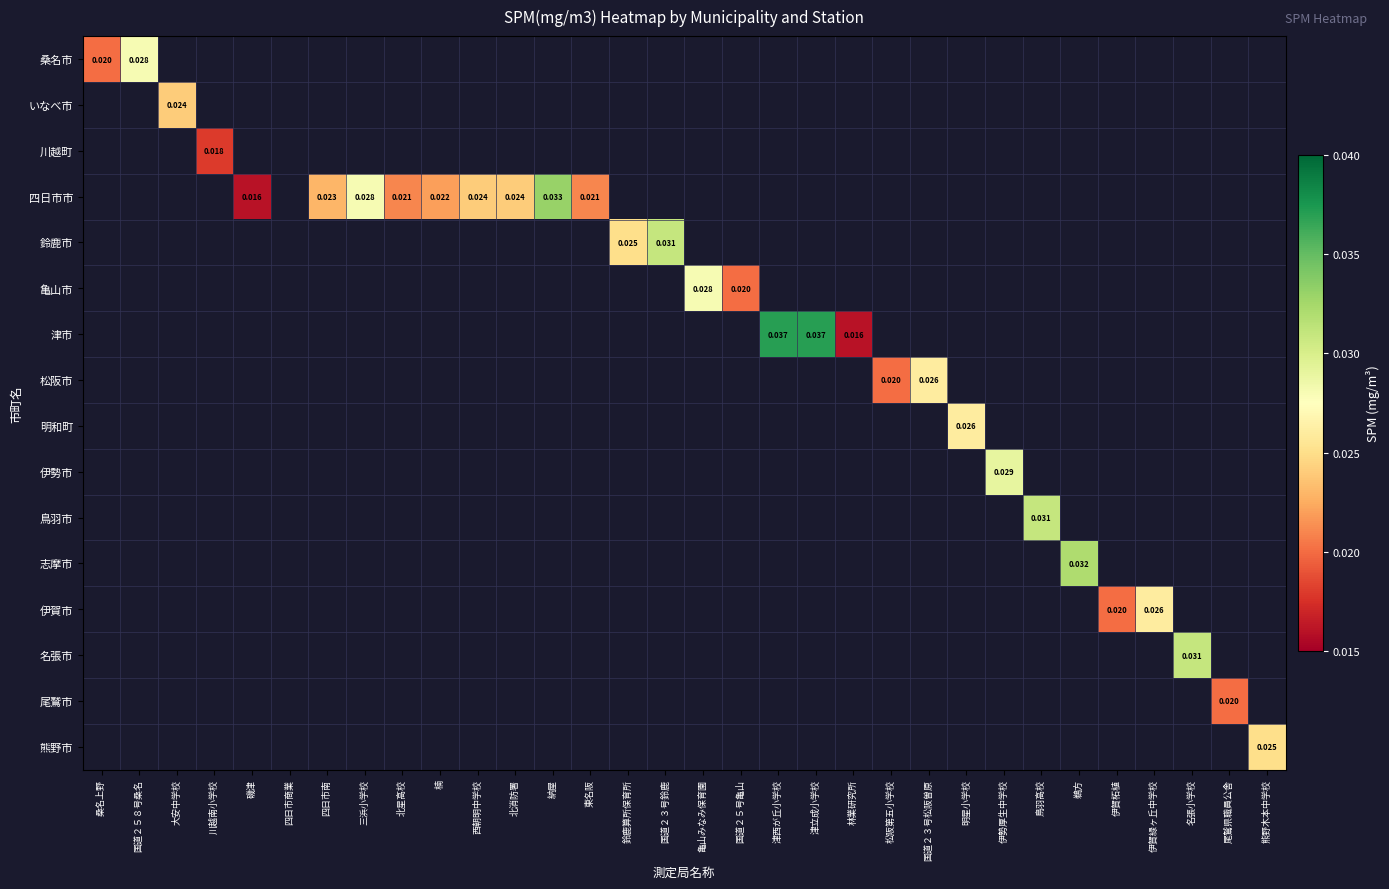

Which has a higher value, 国道２３号松阪曽原 or 国道２３号鈴鹿?

国道２３号鈴鹿